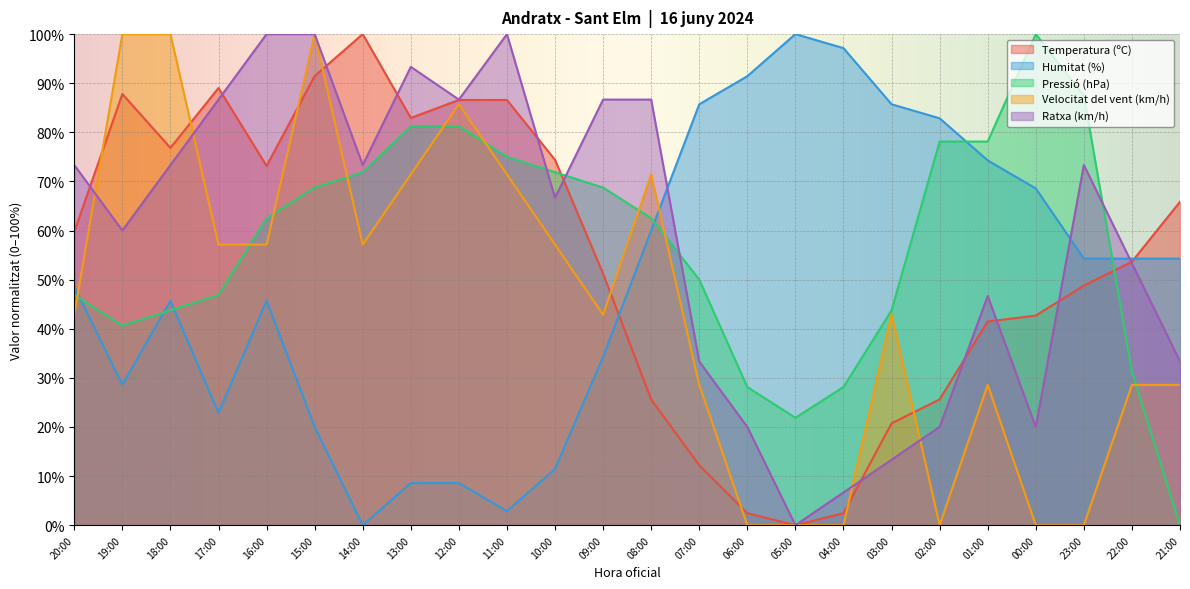

At which label does Temperatura (ºC) reach its minimum?

05:00